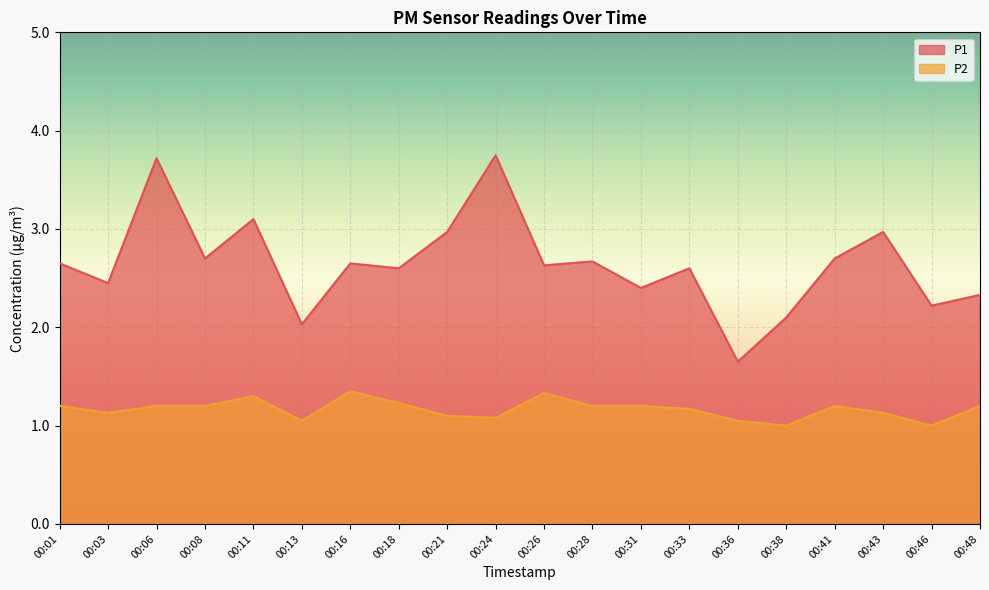

What is the difference between the highest and lowest values at 00:48?

1.1